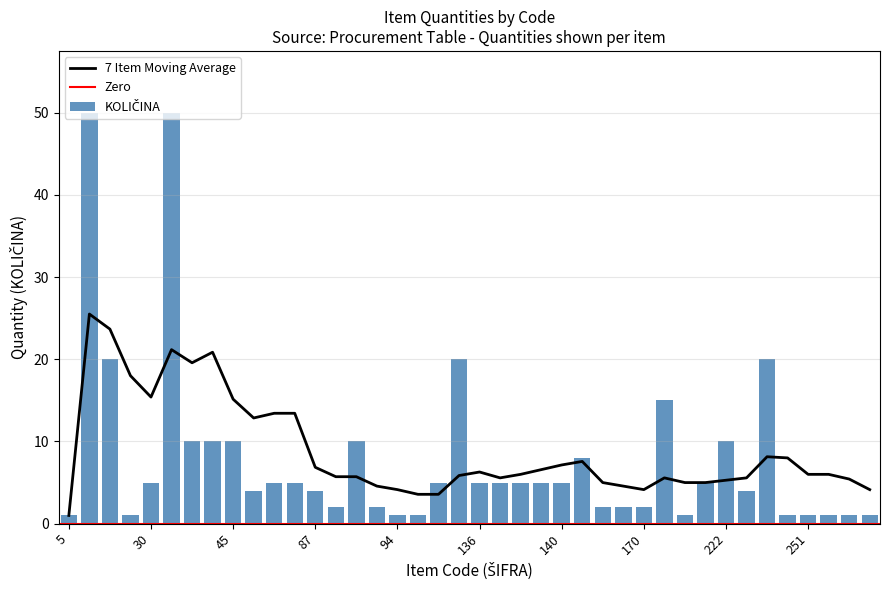

Which category has the highest value across all series?

27